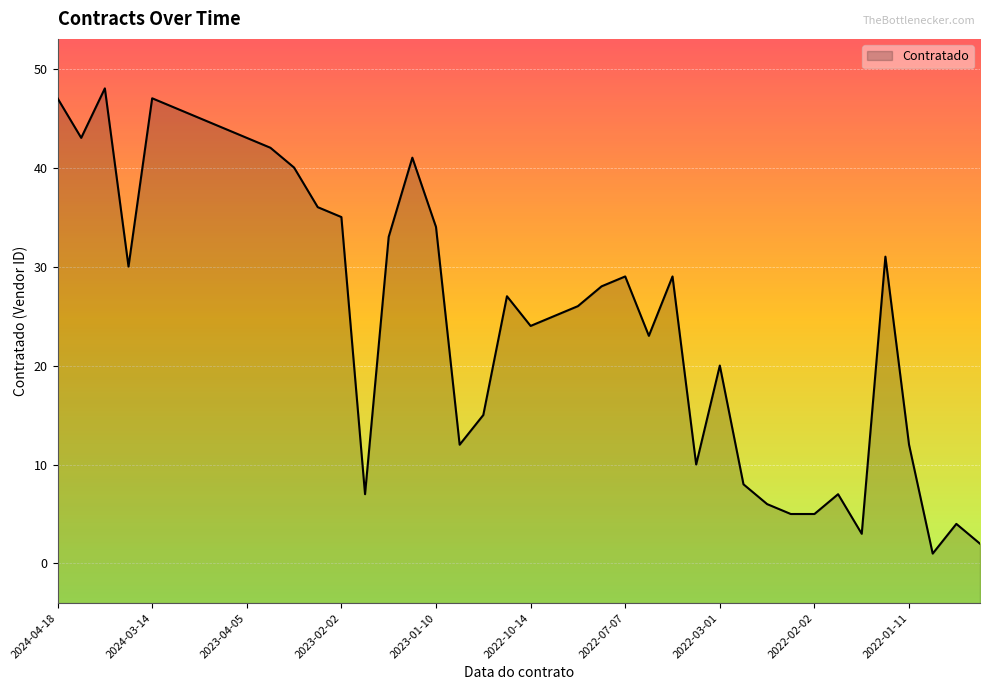

Reading right to left, what are all the values shown in this chart?

2	4	1	12	31	3	7	5	5	6	8	20	10	29	23	29	28	26	25	24	27	15	12	34	41	33	7	35	36	40	42	43	44	45	46	47	30	48	43	47